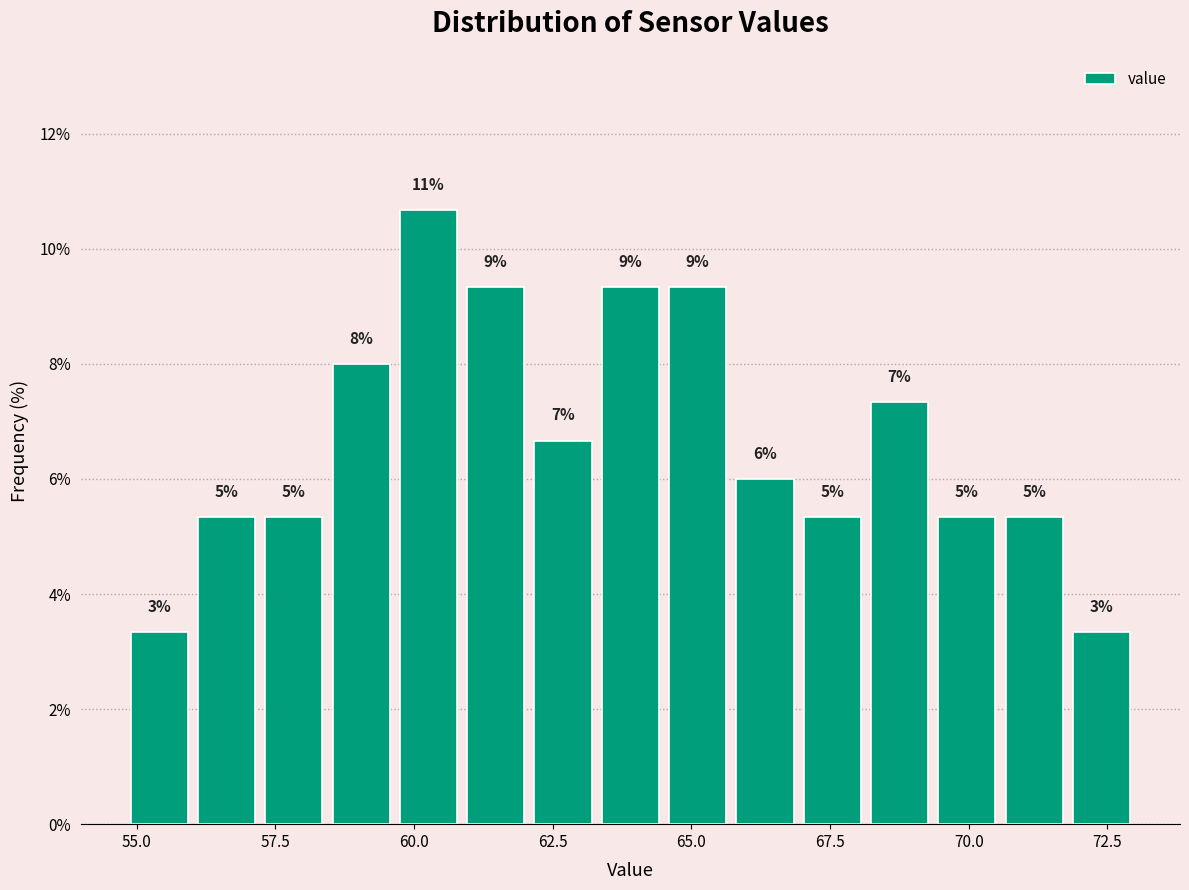

Read against the x-axis, roughly where is the centre of the tallest bar?

60.5